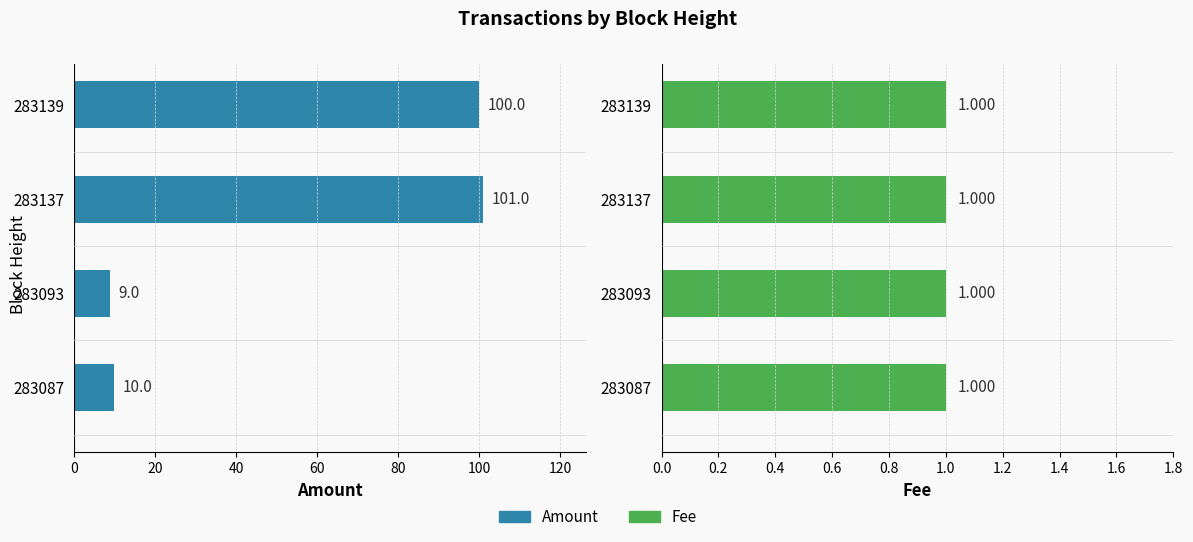

Which series has the widest spread of values?

Amount